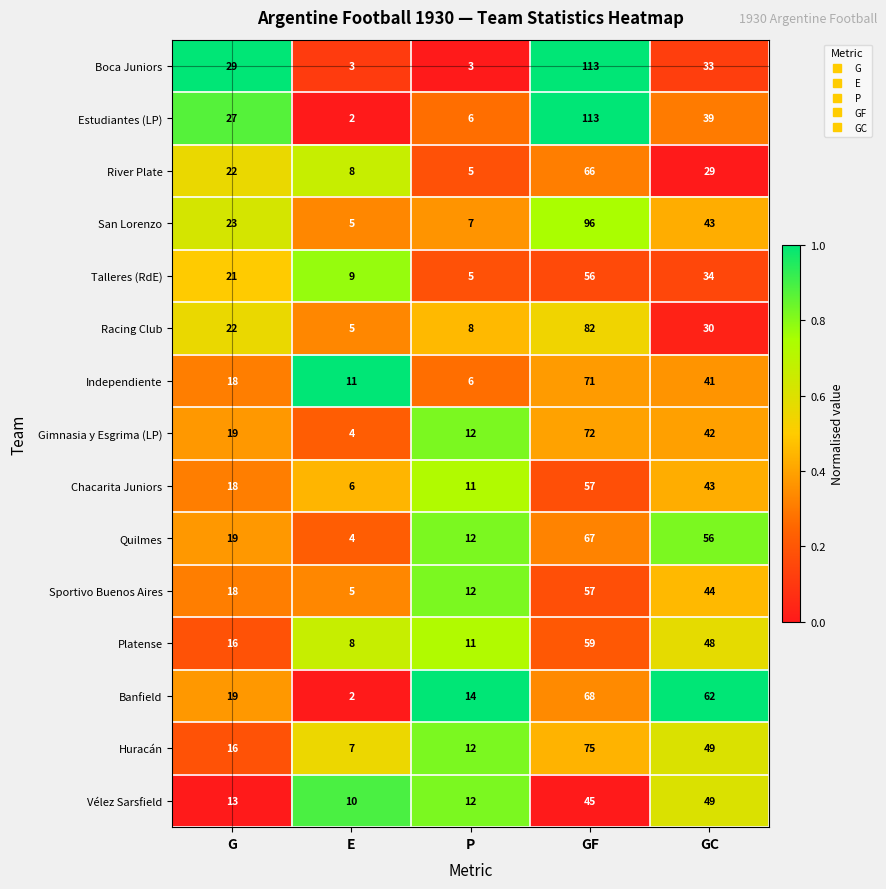

Read the Independiente value at GF, to the nearest 10.

70